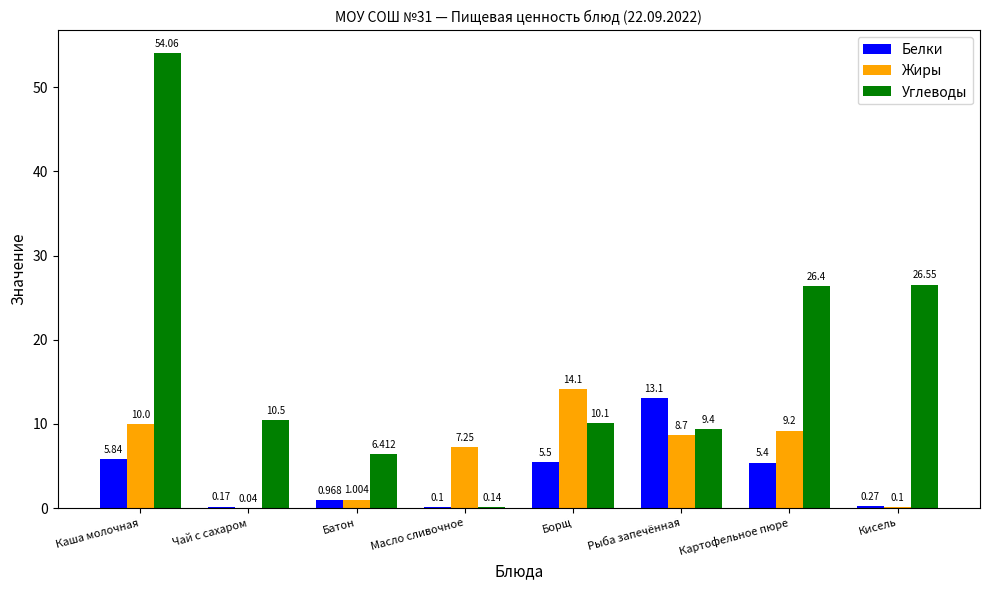

What is the maximum value for Белки?

13.1